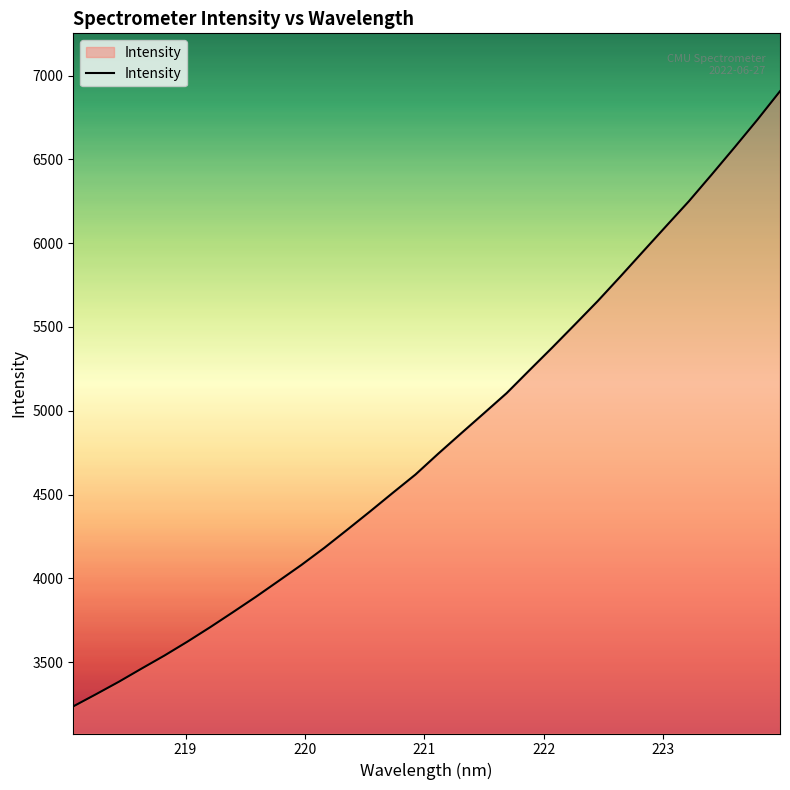

What is the difference between the maximum and minimum values?

3669.8